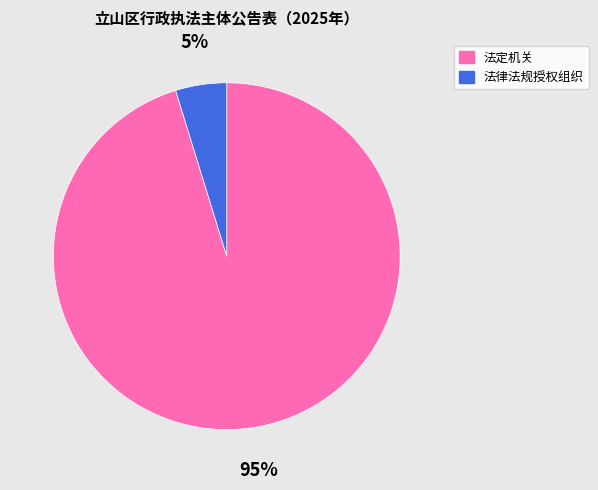

The 法律法规授权组织 slice represents 5% of the pie. True or false?

True